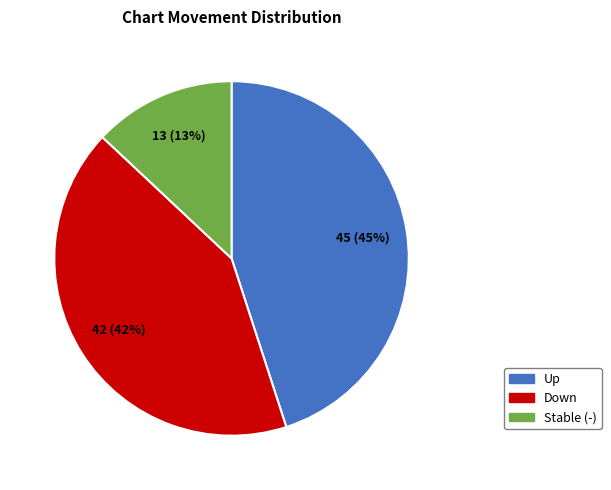

To the nearest percent, what is the difference between the largest and smallest slice percentages?

32%